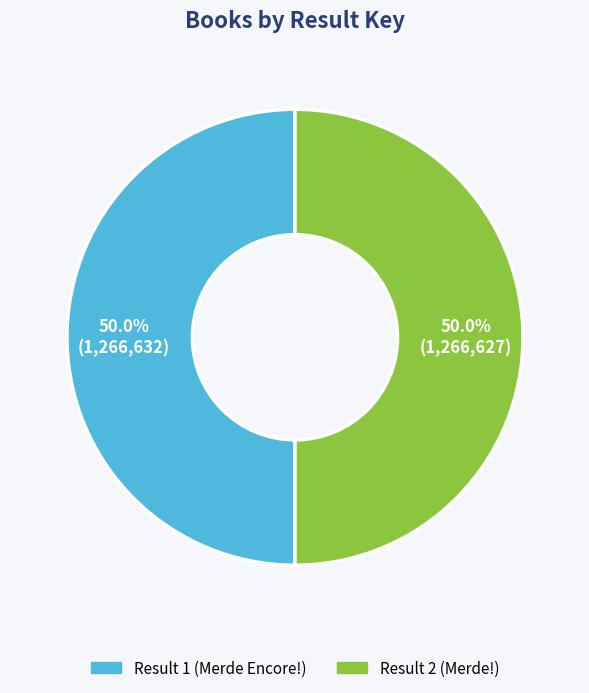

True or false: Result 2 (Merde!) accounts for 50% of the total.

True